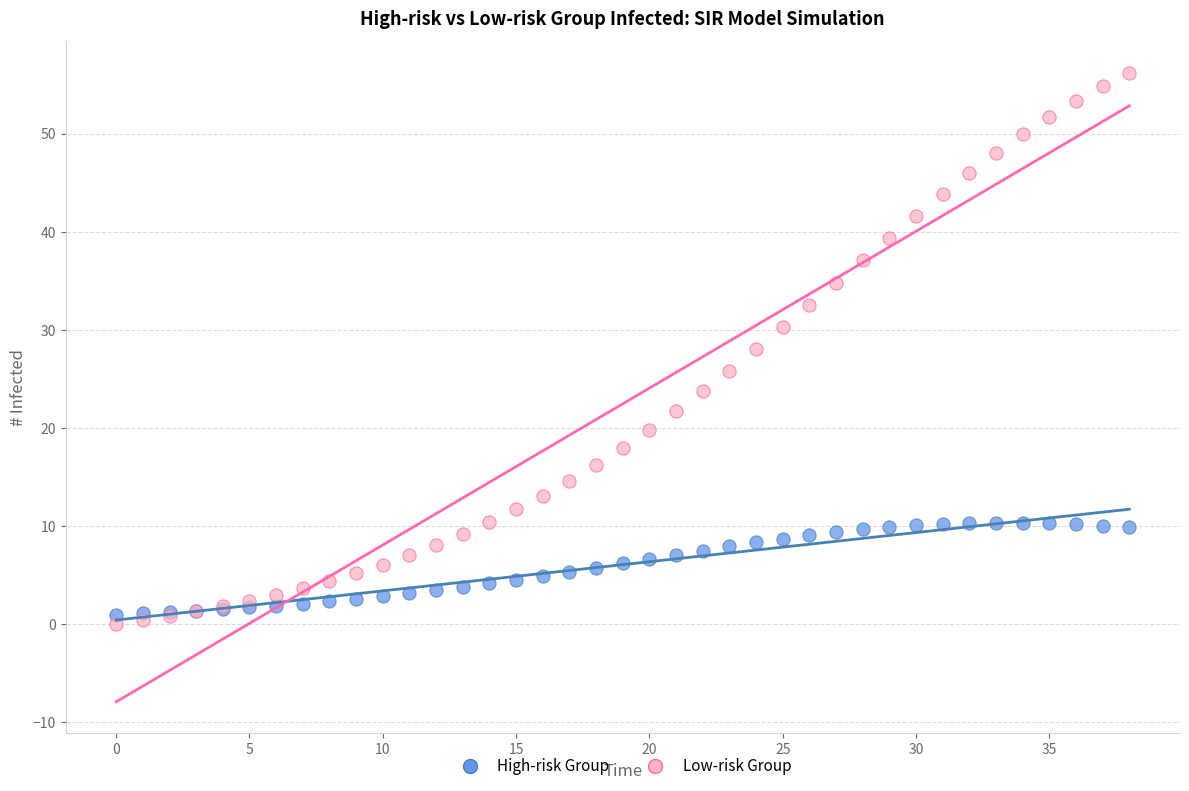

Which series has the largest Y range (max minus min)?

Low-risk Group